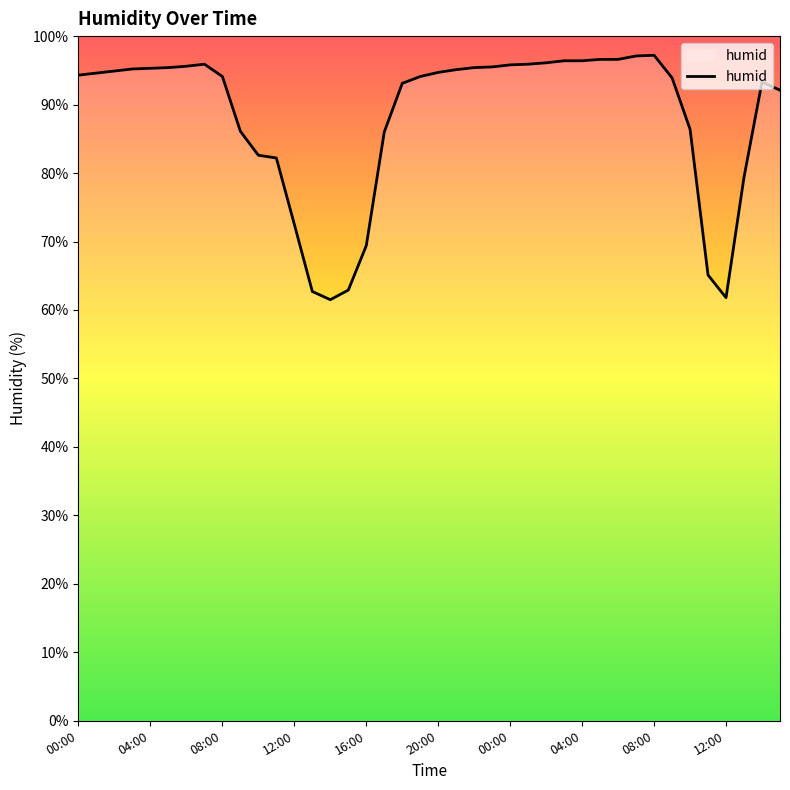

What is the smallest value displayed?

61.5